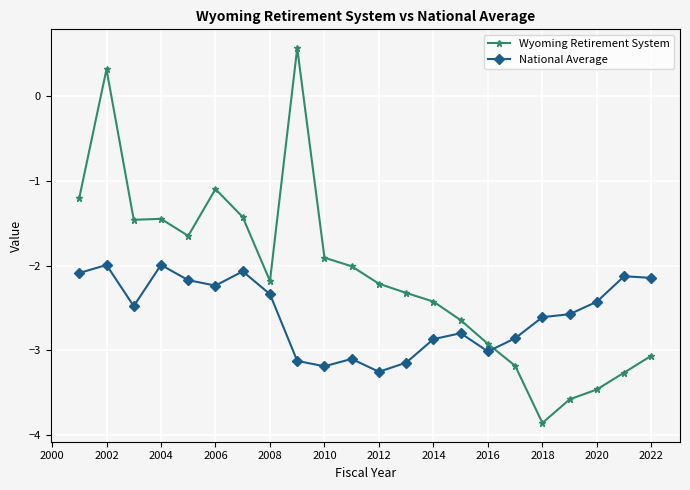

True or false: Wyoming Retirement System has more than 2 interior local peaks.

True